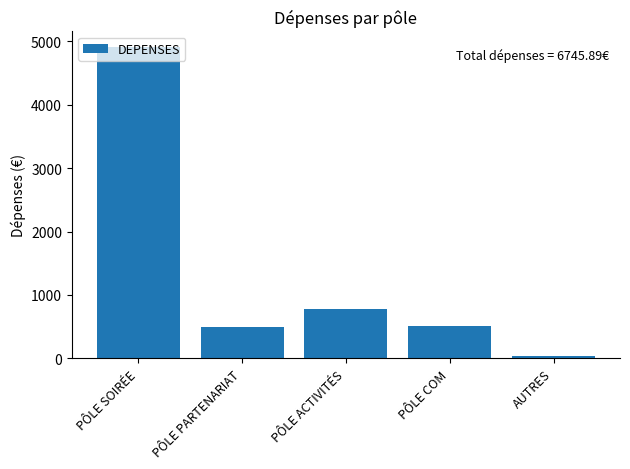

The value at PÔLE ACTIVITÉS is 467.3. True or false?

False